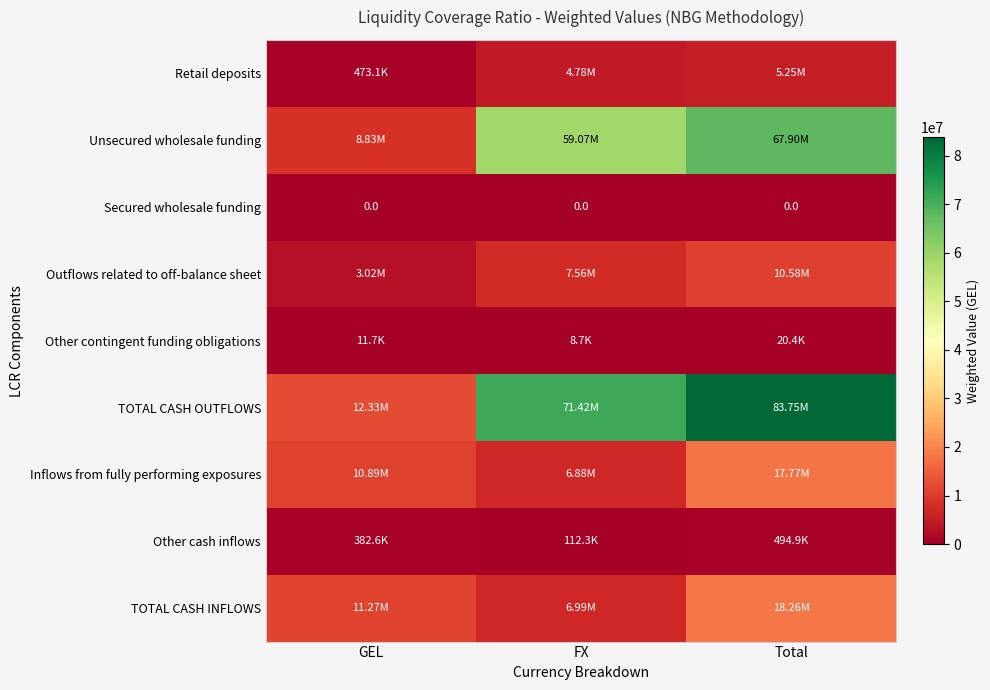

Which series has the largest range (max minus min)?

TOTAL CASH OUTFLOWS